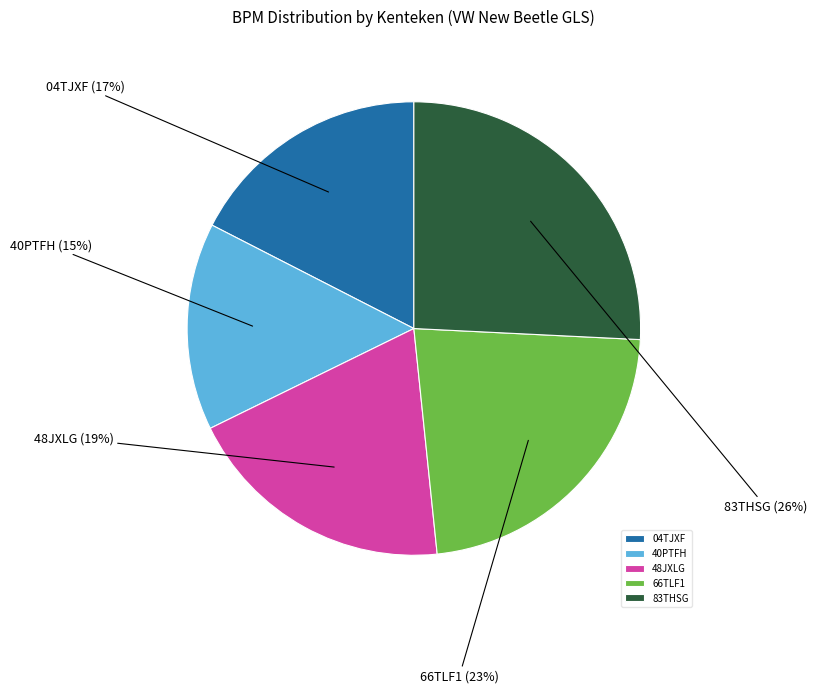

Which slice is the largest?

83THSG